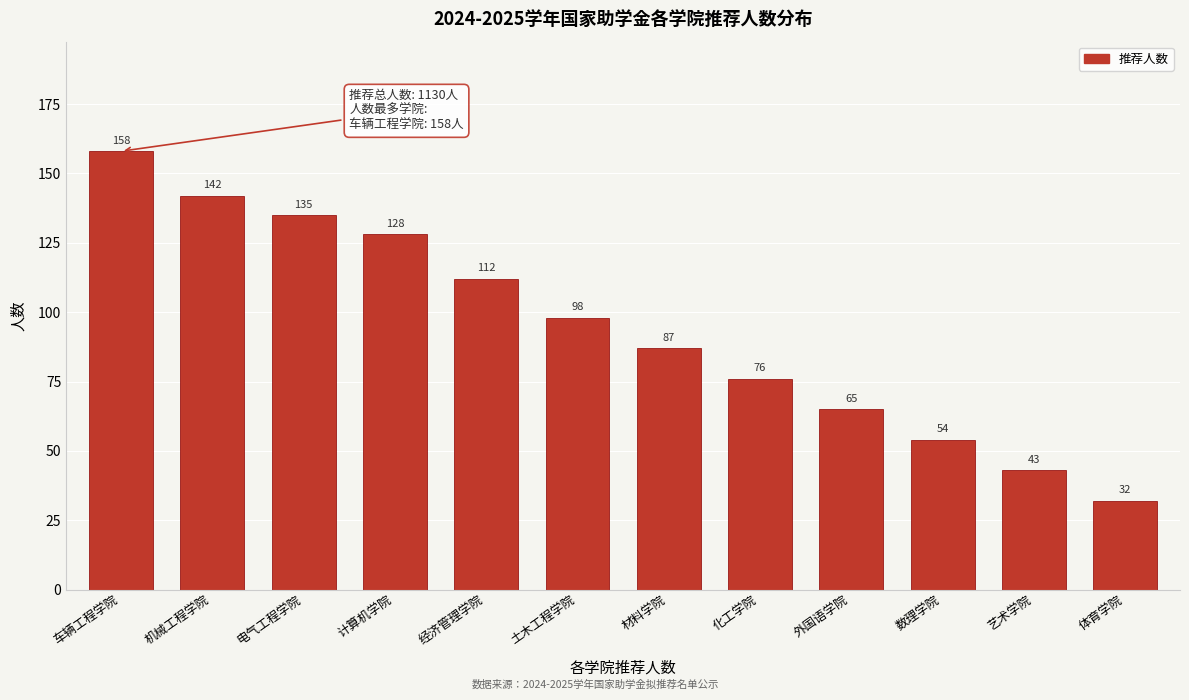

Reading left to right, extract all data points from this chart.

158	142	135	128	112	98	87	76	65	54	43	32